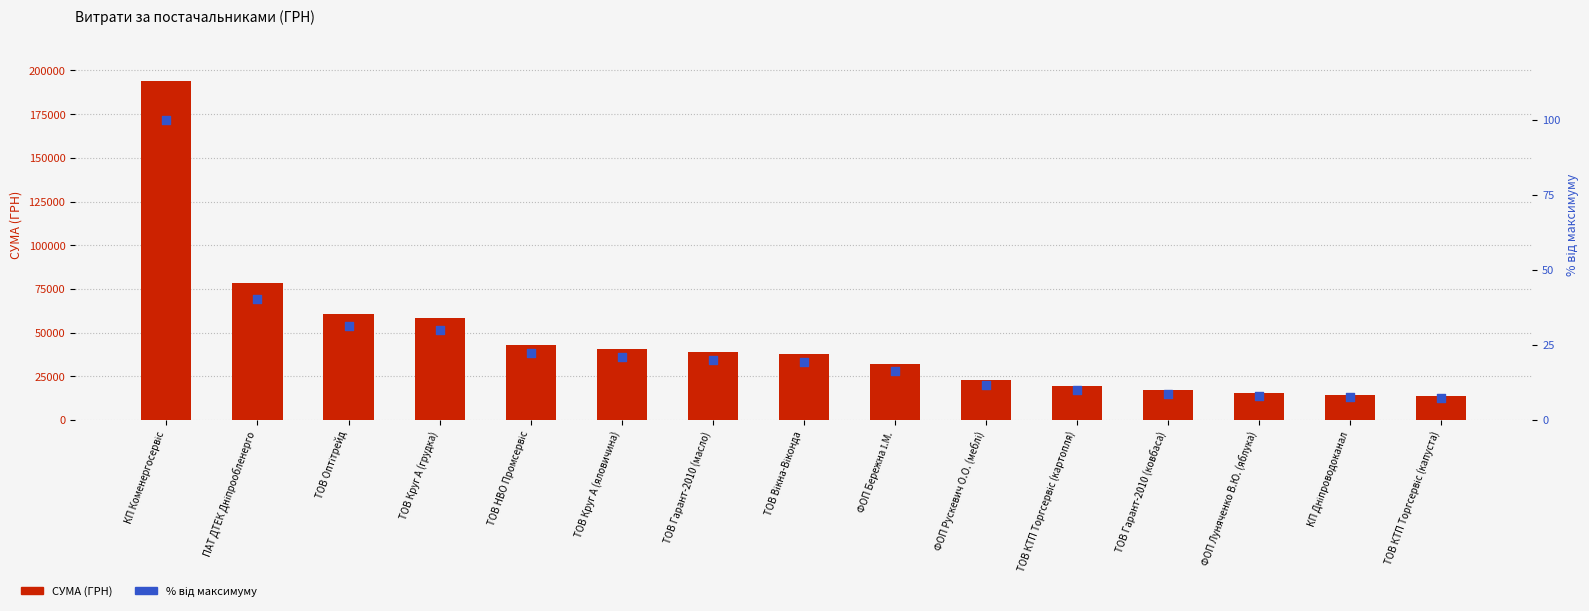

Which series has the largest Y range (max minus min)?

СУМА (ГРН)